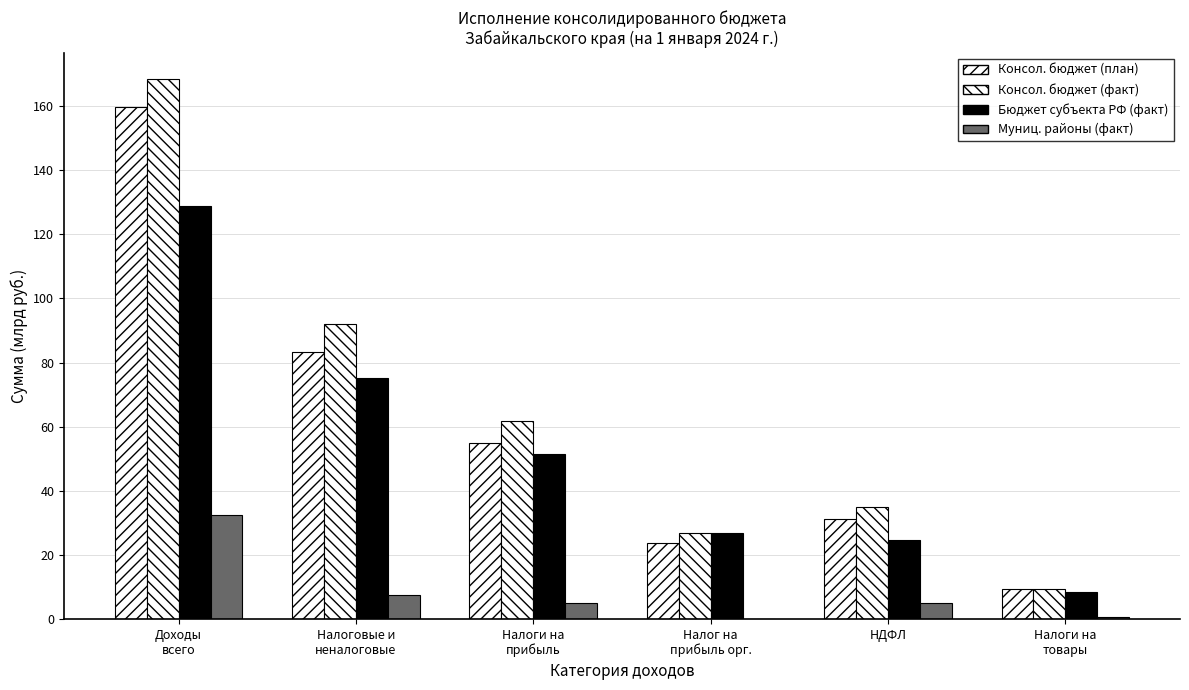

Count the number of data series in this chart.

4